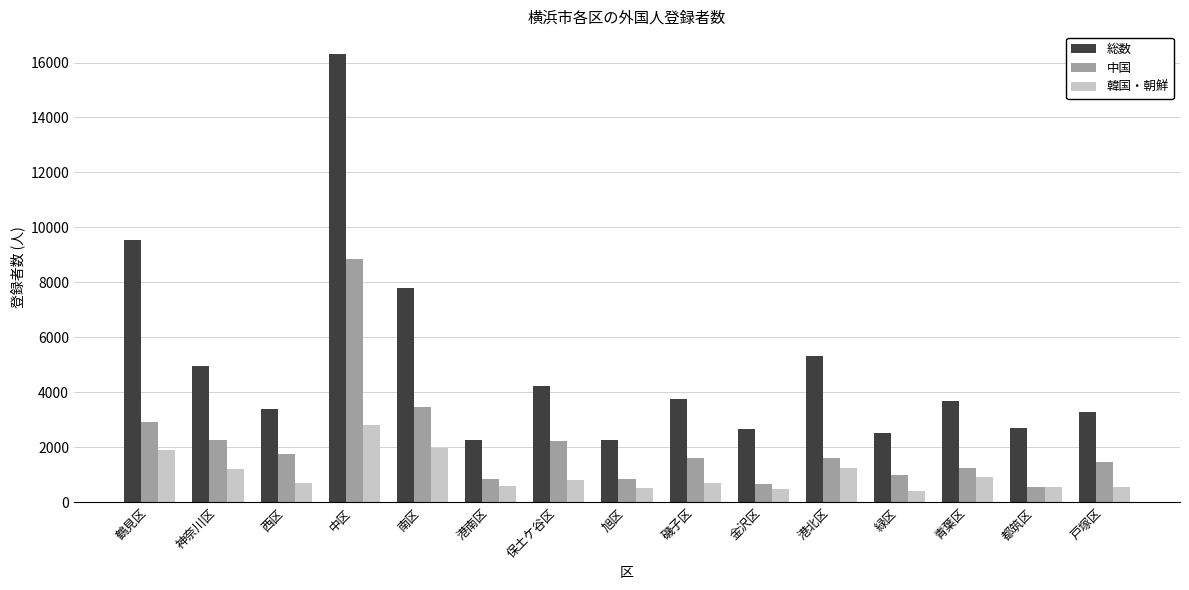

Where is 中国 nearest to the value 4696?

南区